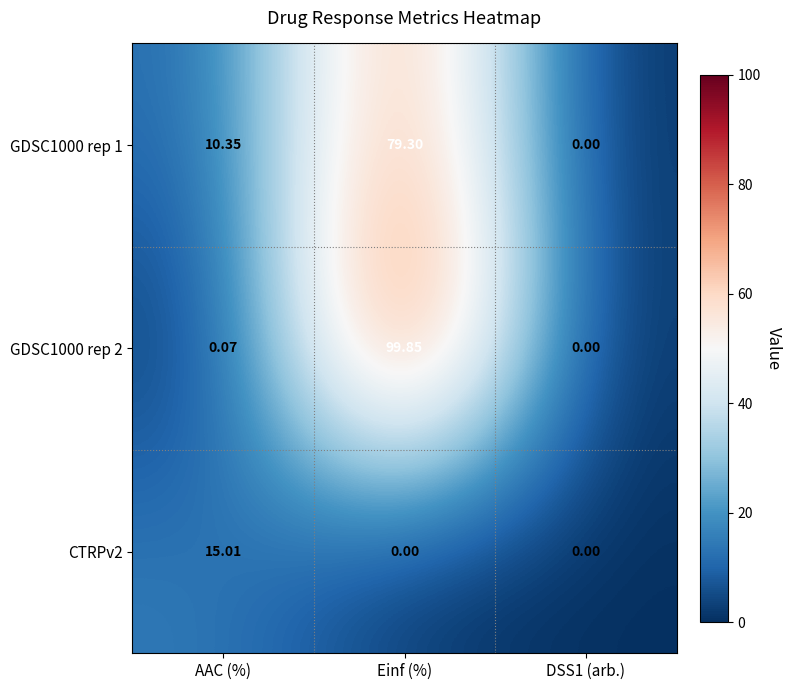

Is the value of GDSC1000 rep 2 at Einf (%) greater than the value of GDSC1000 rep 1 at DSS1 (arb.)?

Yes